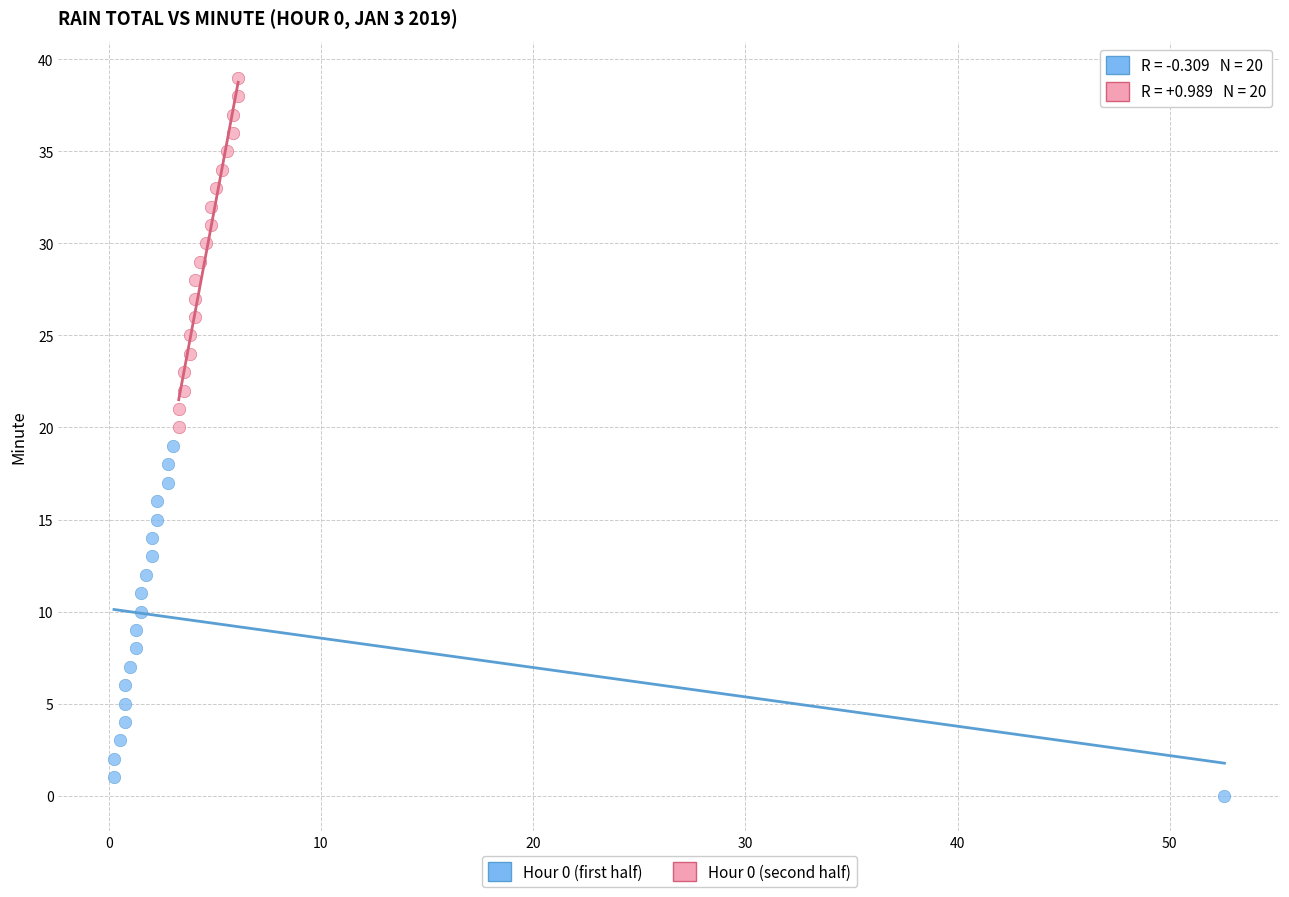

Which series reaches the minimum Y coordinate?

Hour 0 (first half)